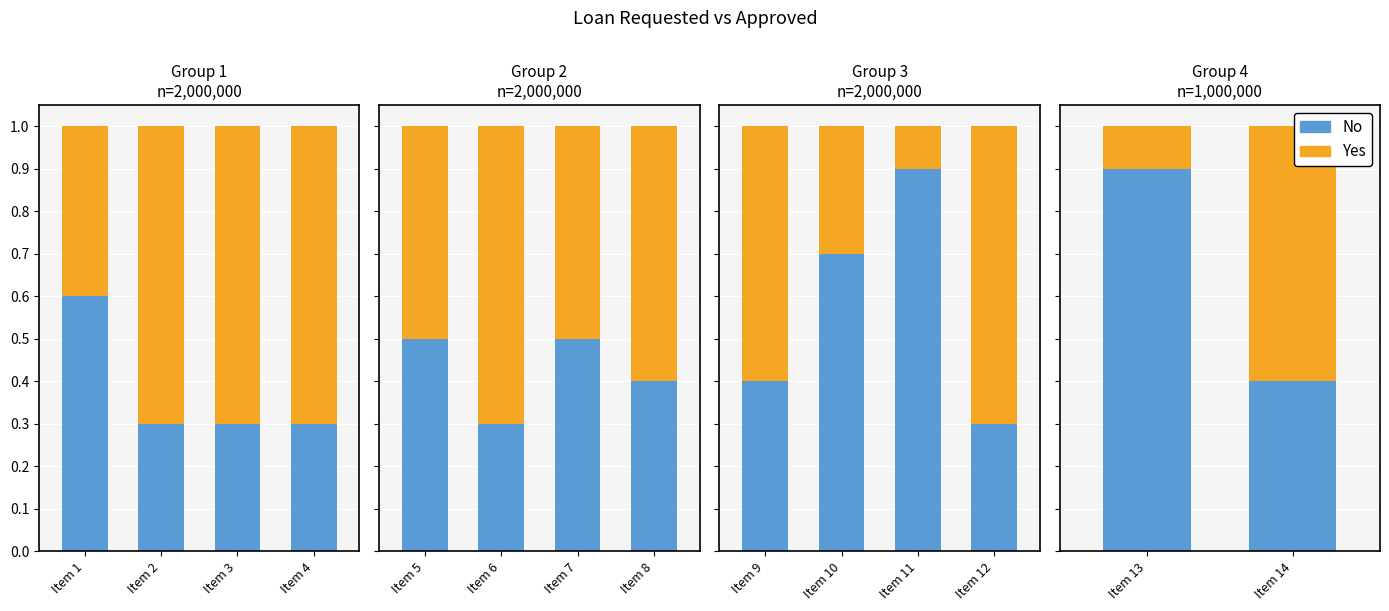

Rank the series at Item 13 from lowest to highest value.

Yes, No